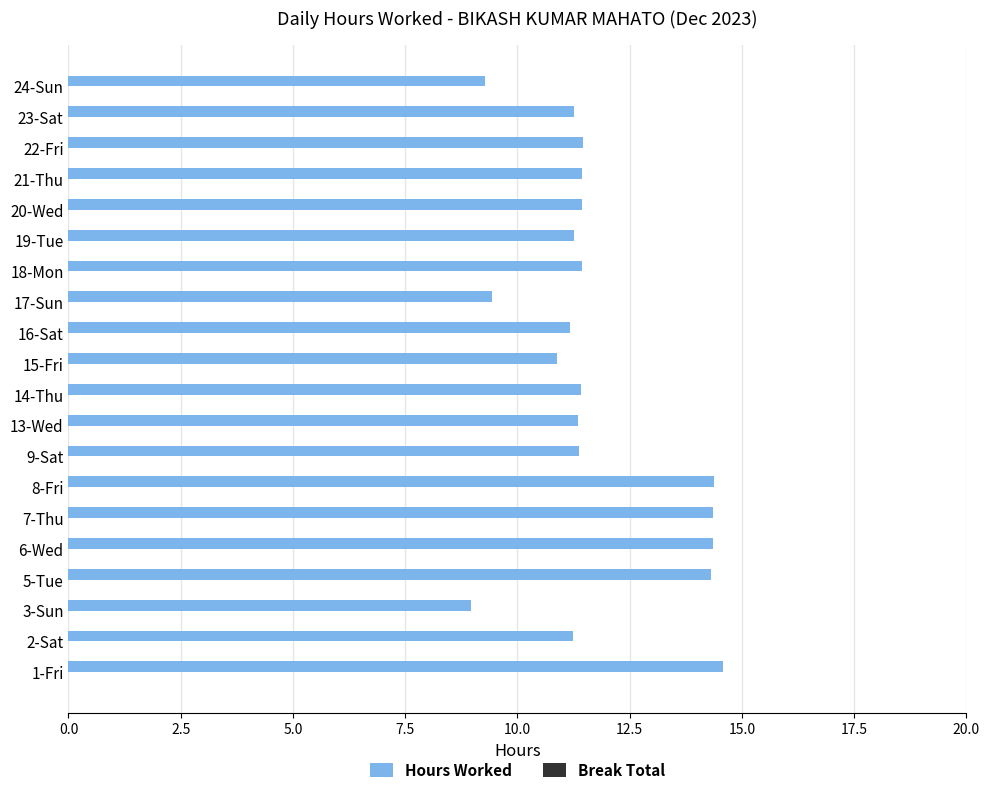

What is the approximate value at 16-Sat?

11.2